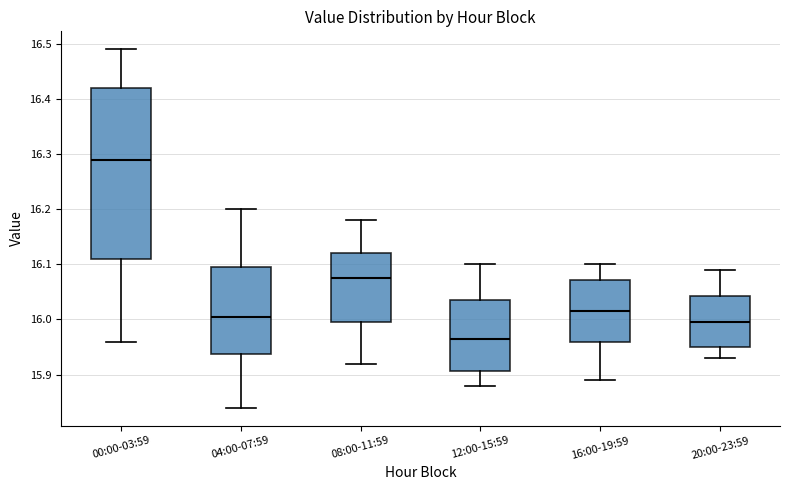

Where does the upper whisker of the box for 20:00-23:59 end on the y-axis? The values are not printed on the chart, so give them approximately, as read against the axis.

16.09